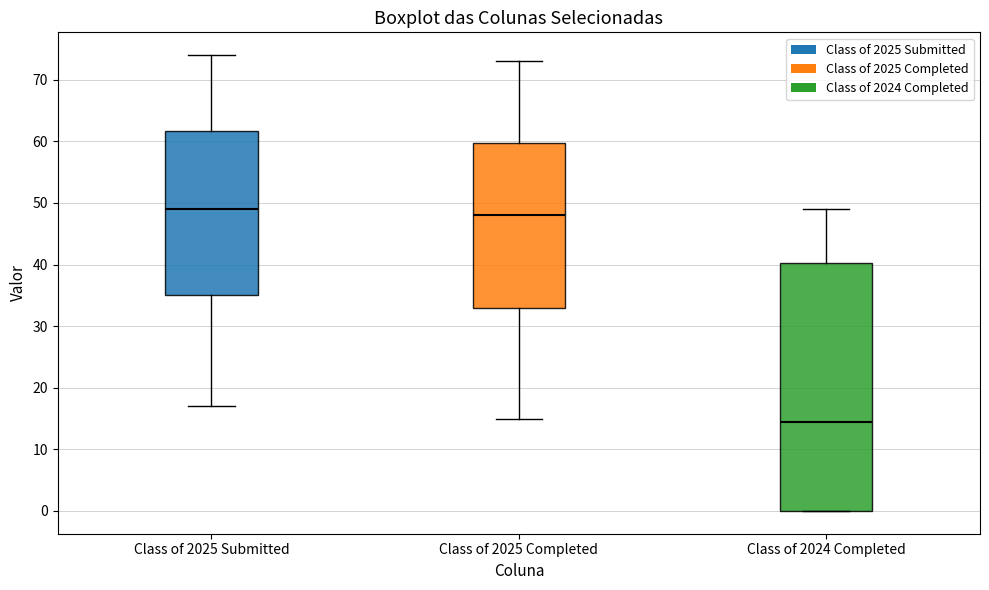

Which box is the tallest, from its lower edge to its upper edge?

Class of 2024 Completed